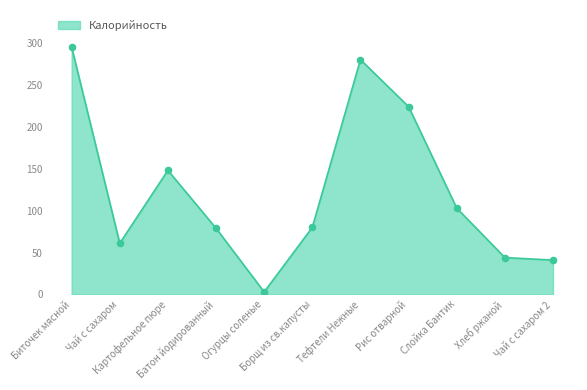

What is the change in value from Биточек мясной to Чай с сахаром?

-234